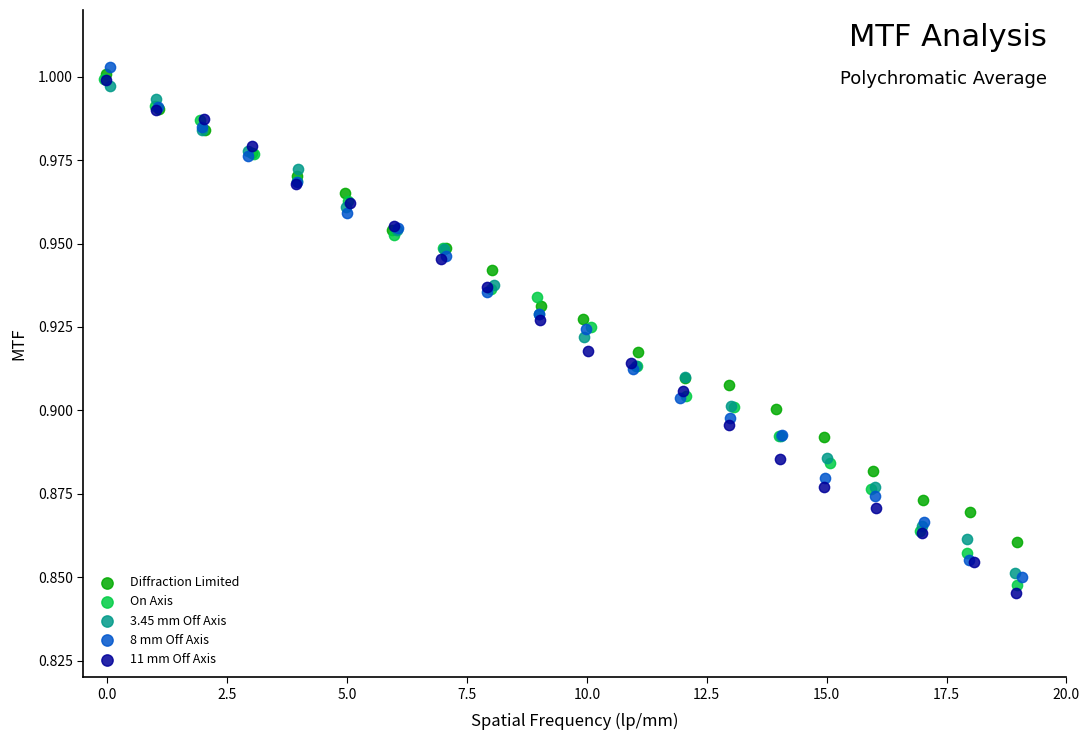

What are all the series names shown in the legend?

Diffraction Limited, On Axis, 3.45 mm Off Axis, 8 mm Off Axis, 11 mm Off Axis